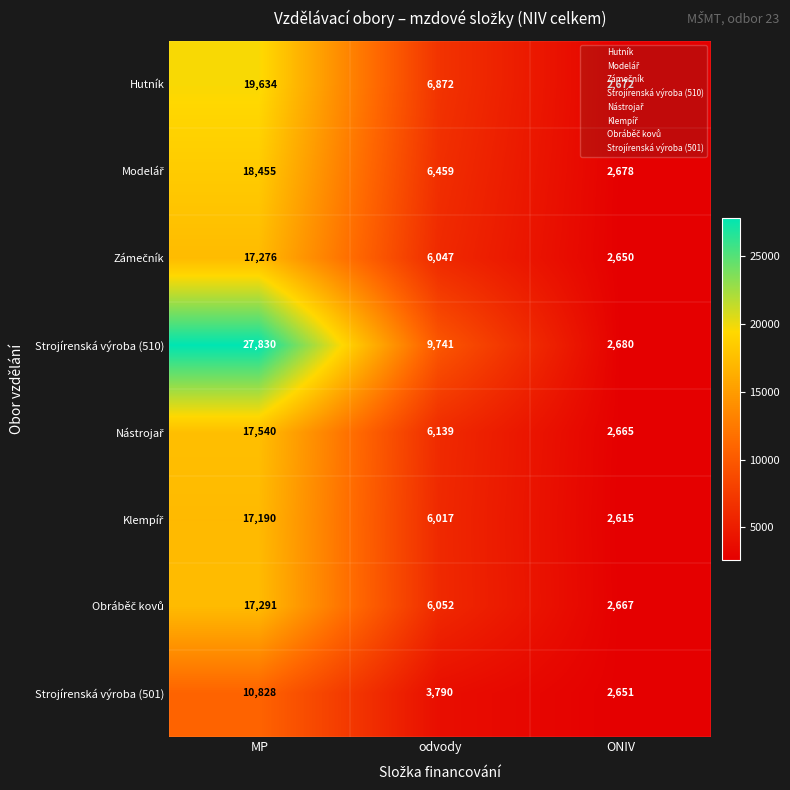

Which series has the largest total across all categories?

Strojírenská výroba (510)